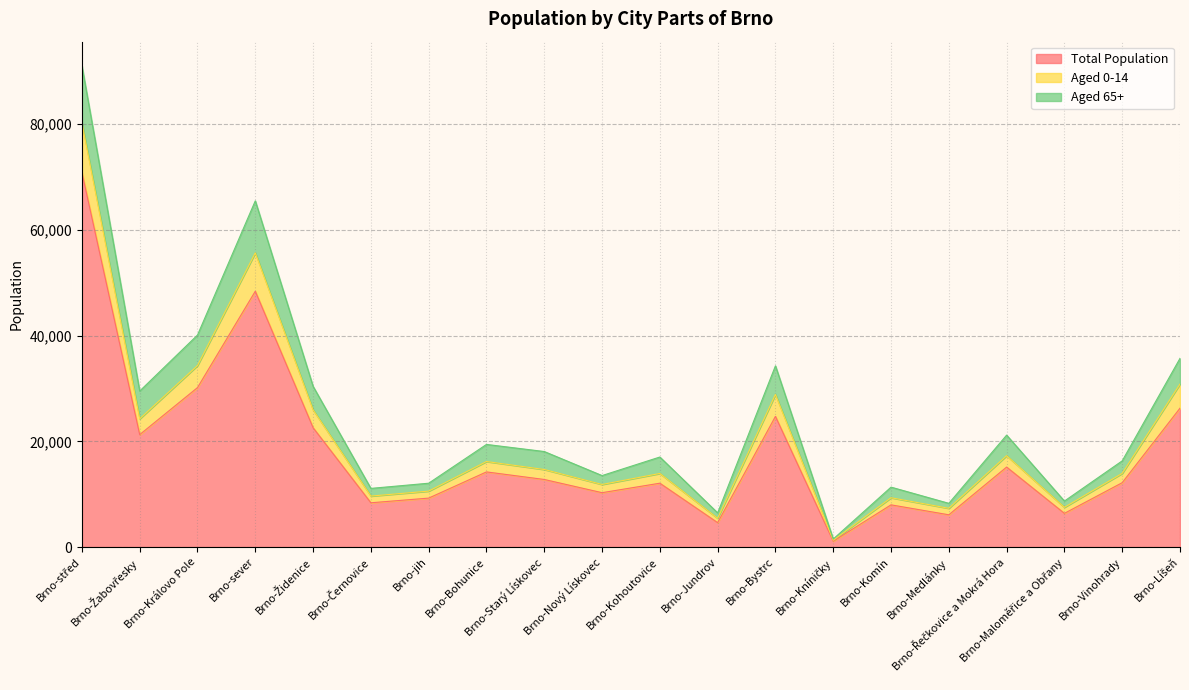

Is it true that Aged 0-14 equals 19825 at Brno-Komín?

False